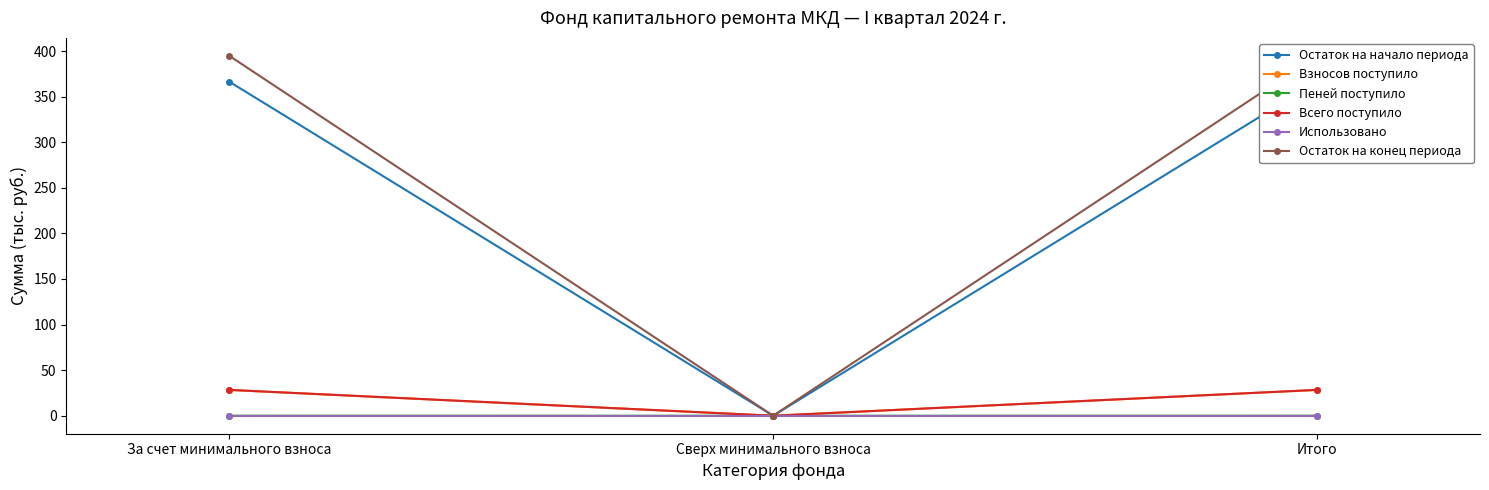

At which label is Остаток на конец периода closest to 197?

Сверх минимального взноса